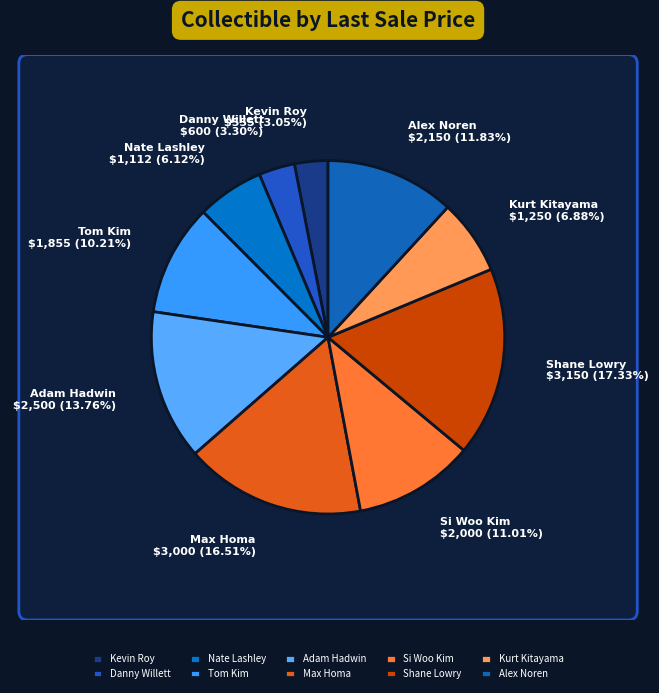

Is it true that Alex Noren is 22% of the pie?

False